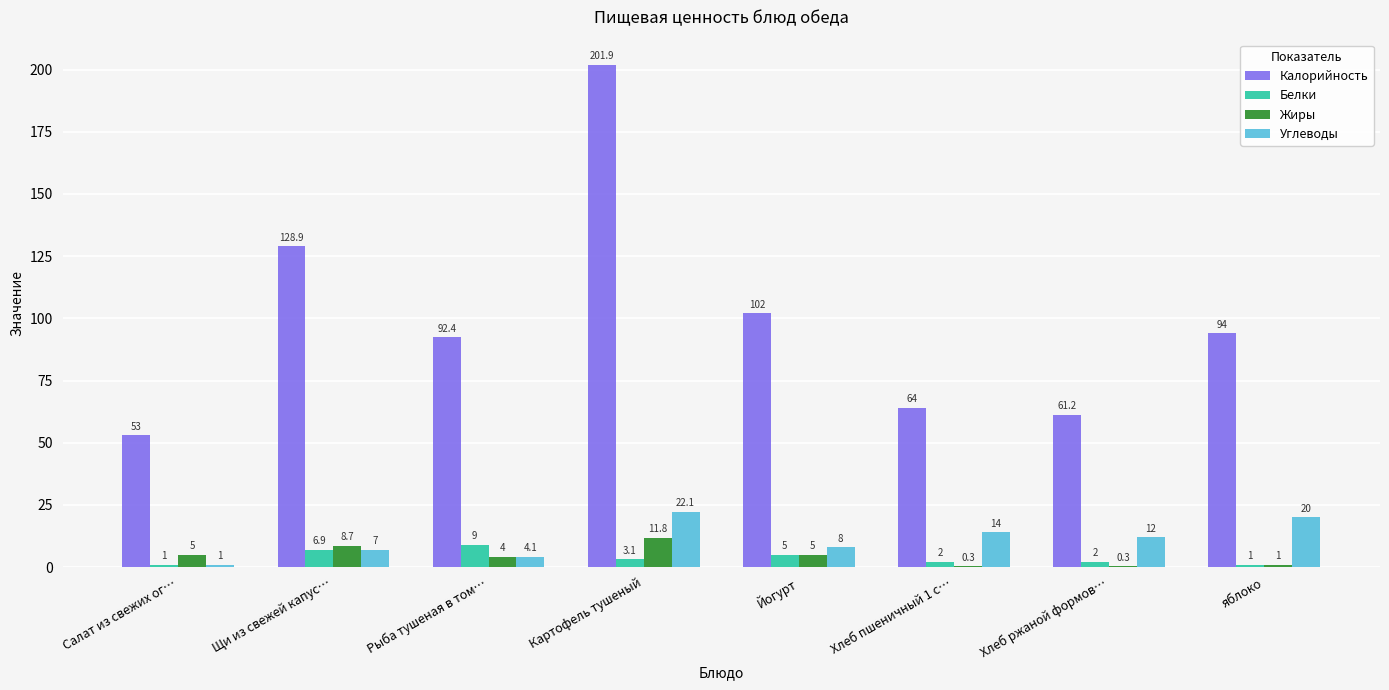

Reading left to right, transcribe all the data shown in this chart.

Калорийность: Салат из свежих ог…=53.0	Щи из свежей капус…=128.9	Рыба тушеная в том…=92.4	Картофель тушеный=201.9	Йогурт=102.0	Хлеб пшеничный 1 с…=64.0	Хлеб ржаной формов…=61.2	яблоко=94.0
Белки: Салат из свежих ог…=1.0	Щи из свежей капус…=6.9	Рыба тушеная в том…=9.0	Картофель тушеный=3.1	Йогурт=5.0	Хлеб пшеничный 1 с…=2.0	Хлеб ржаной формов…=2.0	яблоко=1.0
Жиры: Салат из свежих ог…=5.0	Щи из свежей капус…=8.7	Рыба тушеная в том…=4.0	Картофель тушеный=11.8	Йогурт=5.0	Хлеб пшеничный 1 с…=0.3	Хлеб ржаной формов…=0.3	яблоко=1.0
Углеводы: Салат из свежих ог…=1.0	Щи из свежей капус…=7.0	Рыба тушеная в том…=4.1	Картофель тушеный=22.1	Йогурт=8.0	Хлеб пшеничный 1 с…=14.0	Хлеб ржаной формов…=12.0	яблоко=20.0